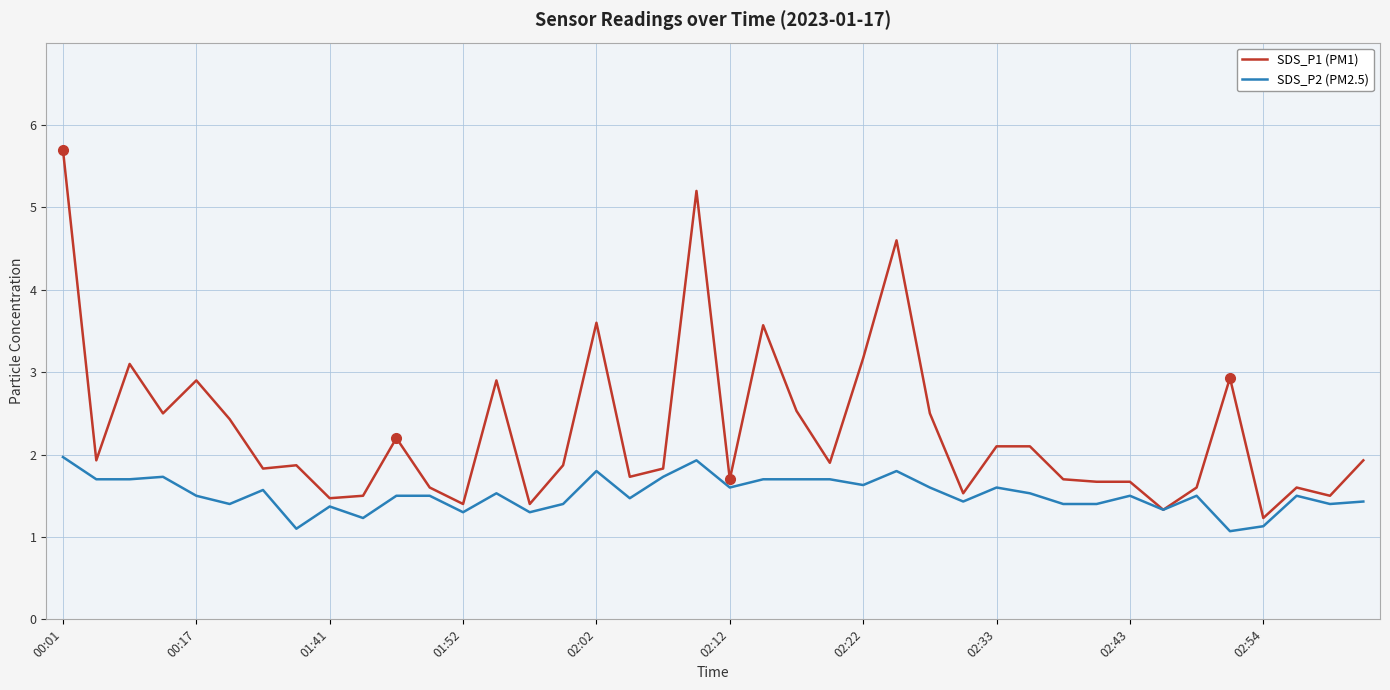

What is the maximum value shown in the chart?

5.7